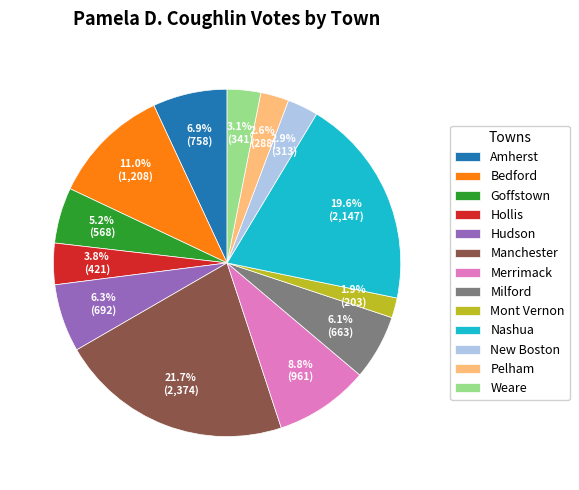

Count the number of slices in the pie.

13